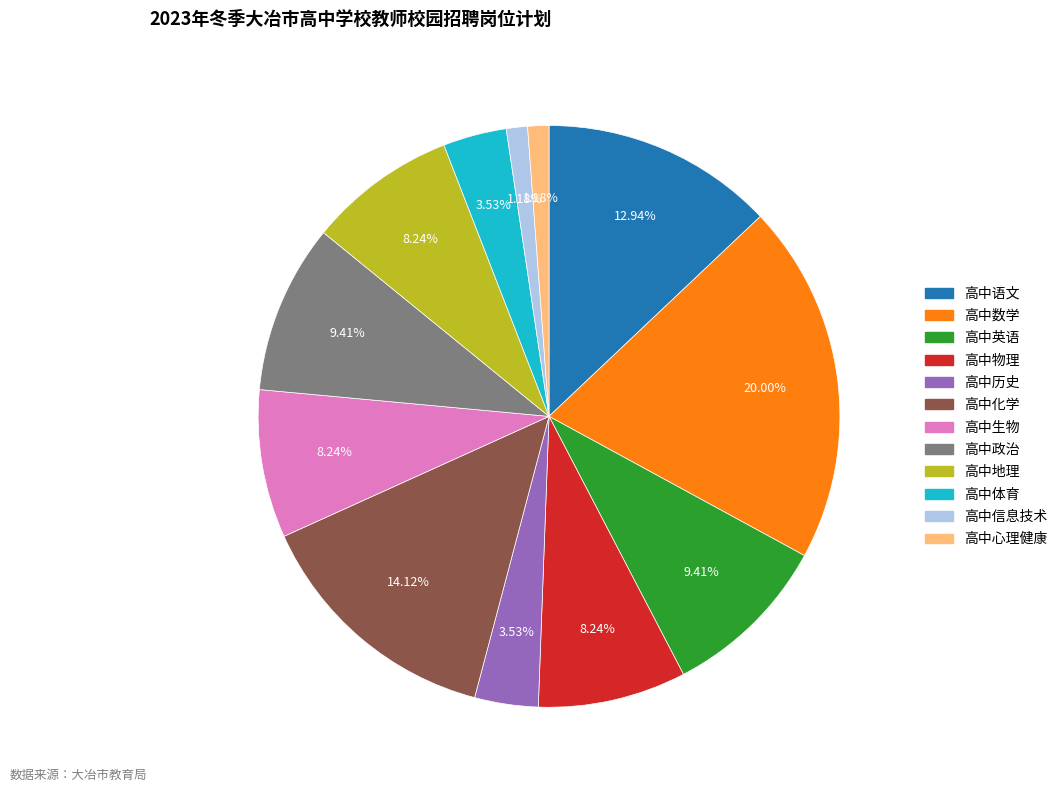

Approximately how many times larger is the value at 高中心理健康 compared to 高中化学?

0.1